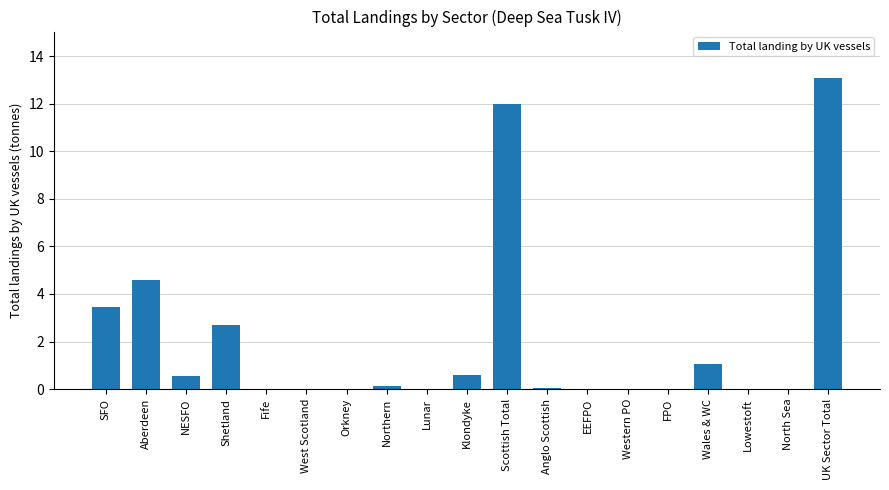

What is the sum of the values at Wales & WC and Lunar?

1.0